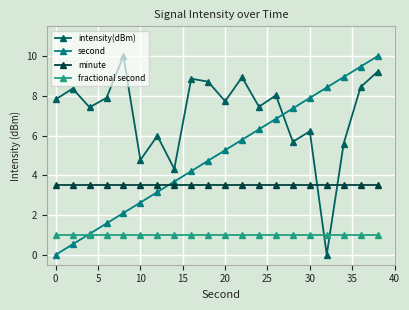

What is the value of the second point at the 5th from the left?

2.1